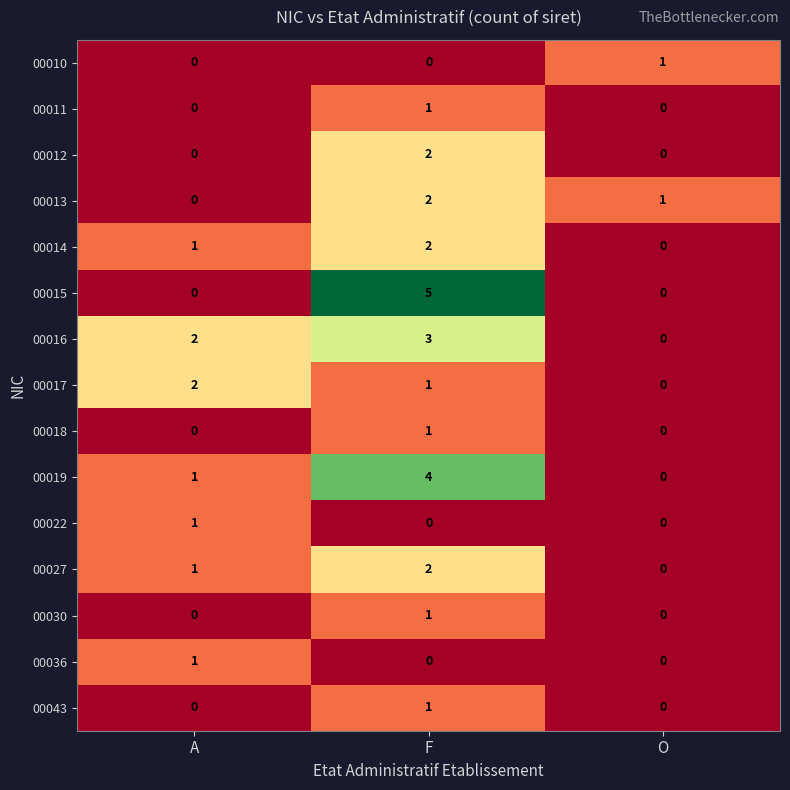

Between A and F, which series saw the biggest shift?

00015